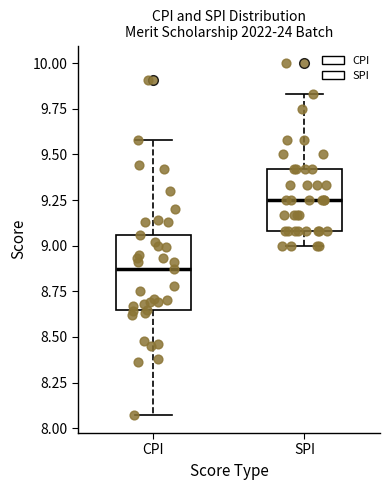

Where does the lower whisker of the box for CPI end on the y-axis? The values are not printed on the chart, so give them approximately, as read against the axis.

8.05